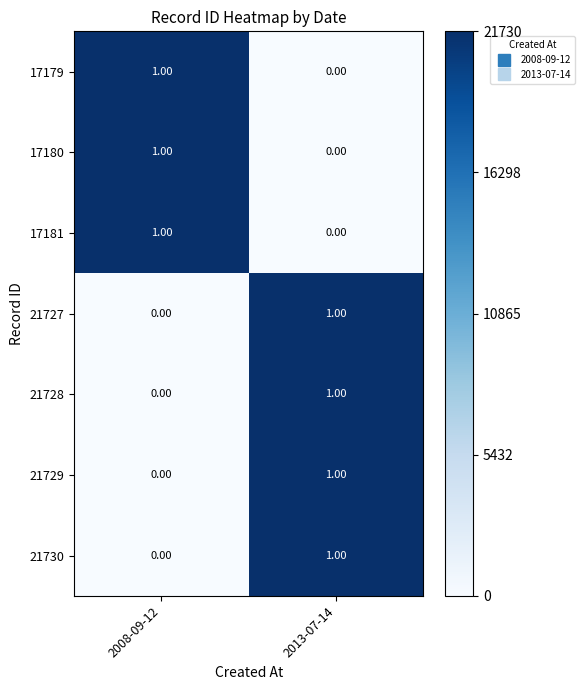

What is the difference between the highest and lowest values at 2013-07-14?

1